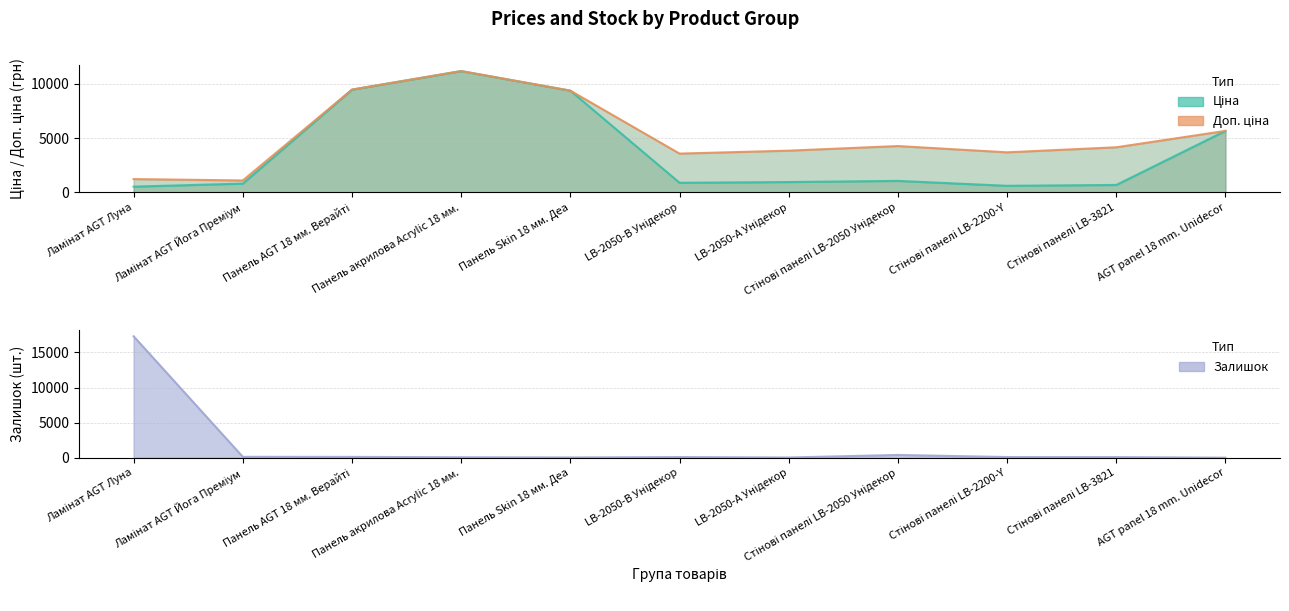

Between Панель AGT 18 мм. Верайті and LB-2050-А Унідекор, which is larger?

Панель AGT 18 мм. Верайті